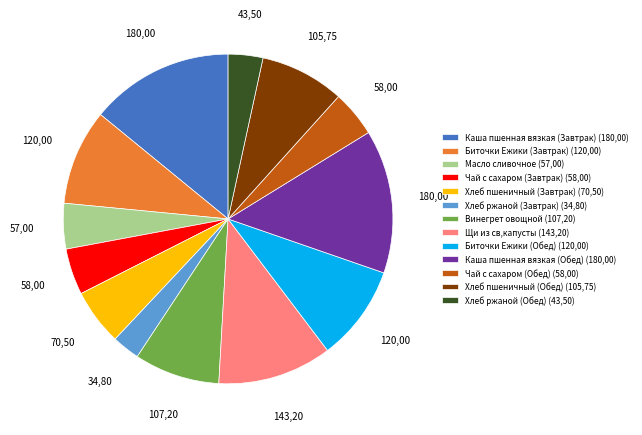

Do Хлеб пшеничный (Обед) (105,75) and Хлеб ржаной (Обед) (43,50) together represent more than half of the pie?

No